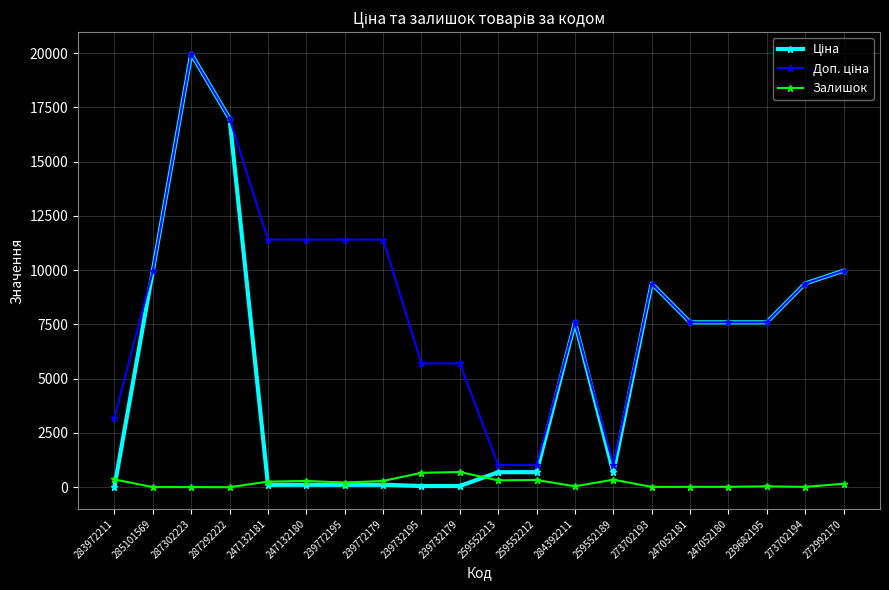

What is the highest value of the Залишок series?

702.0